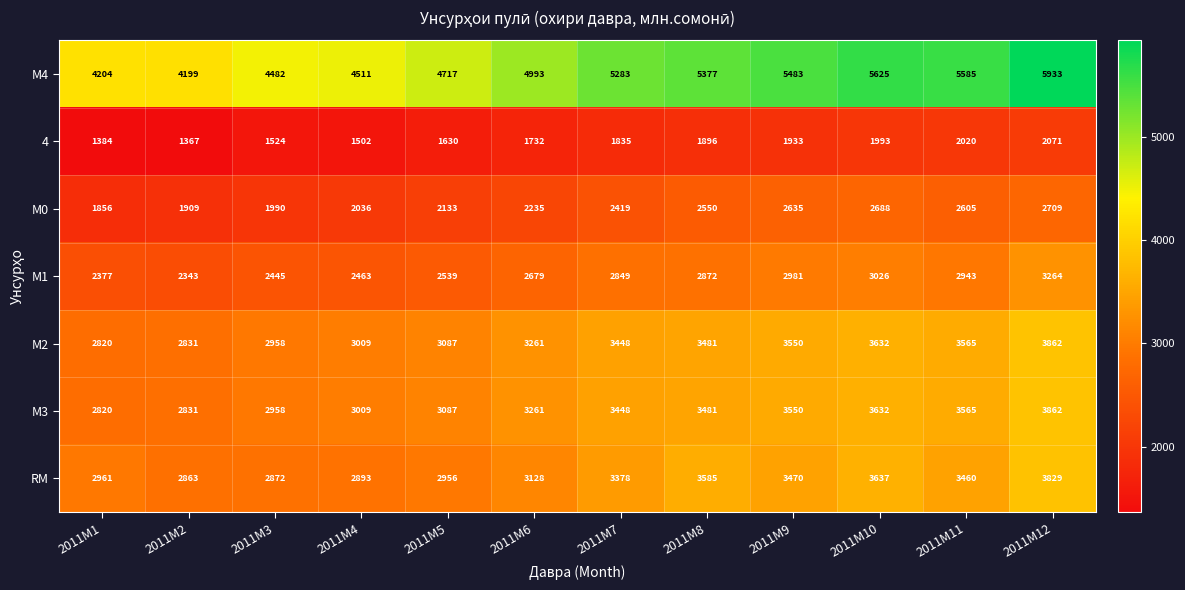

What is the sum of the 4 values at 2011M2 and 2011M8?

3263